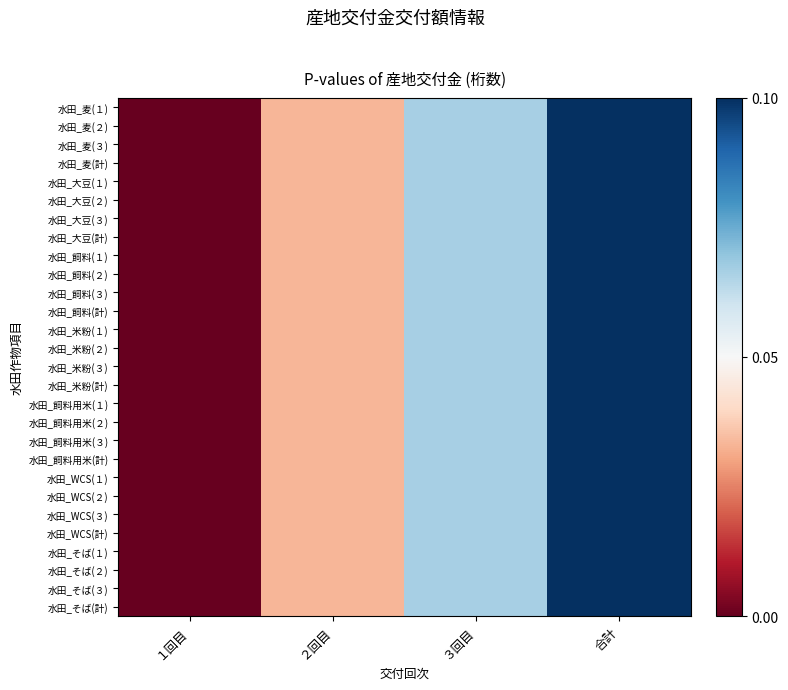

Which series changed the most between １回目 and ２回目?

水田_麦(１)